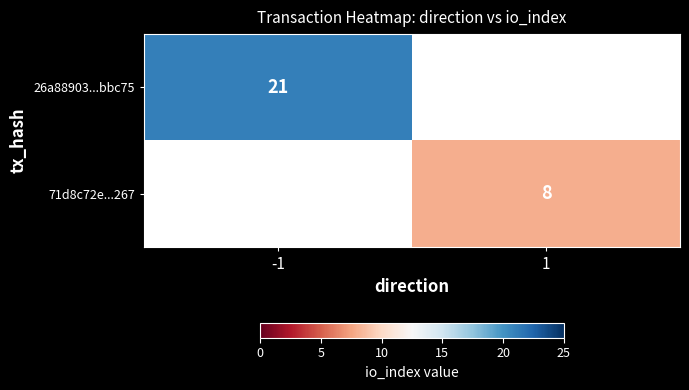

True or false: 71d8c72e...267 has a value of 14 at 1.

False